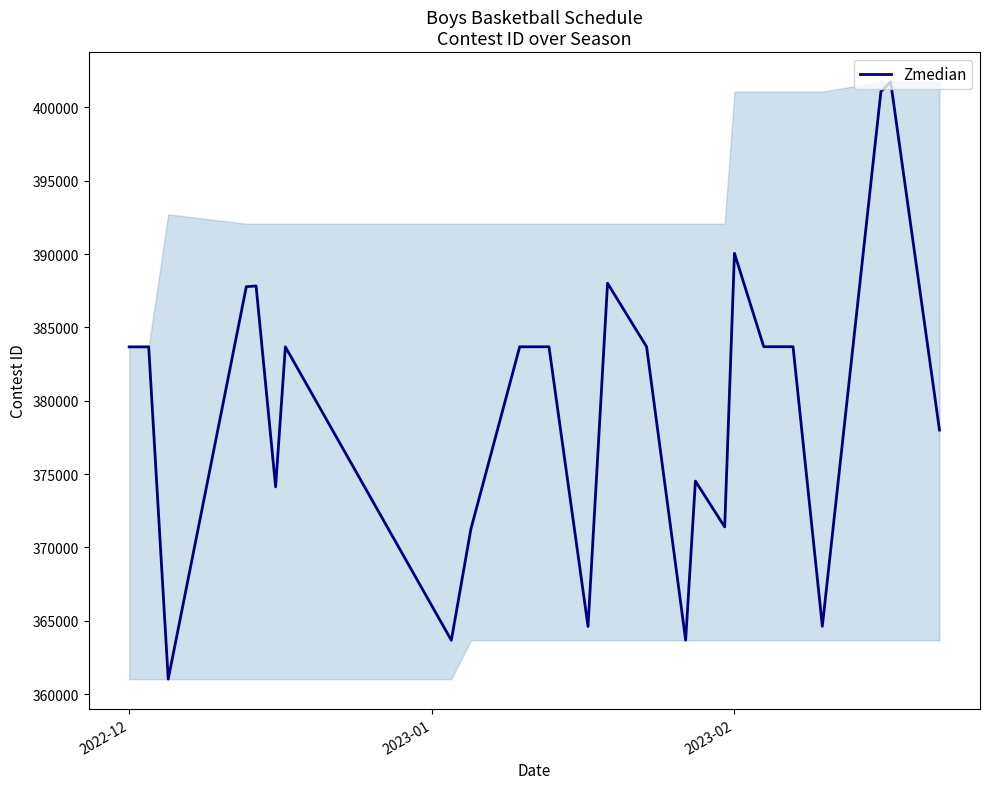

What is the smallest value displayed?

361026